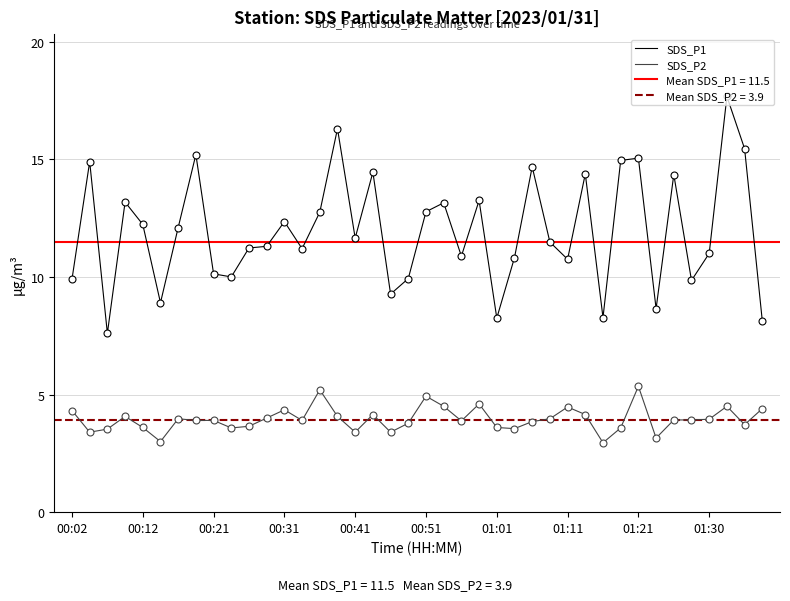

True or false: SDS_P1 and SDS_P2 intersect in this chart.

False